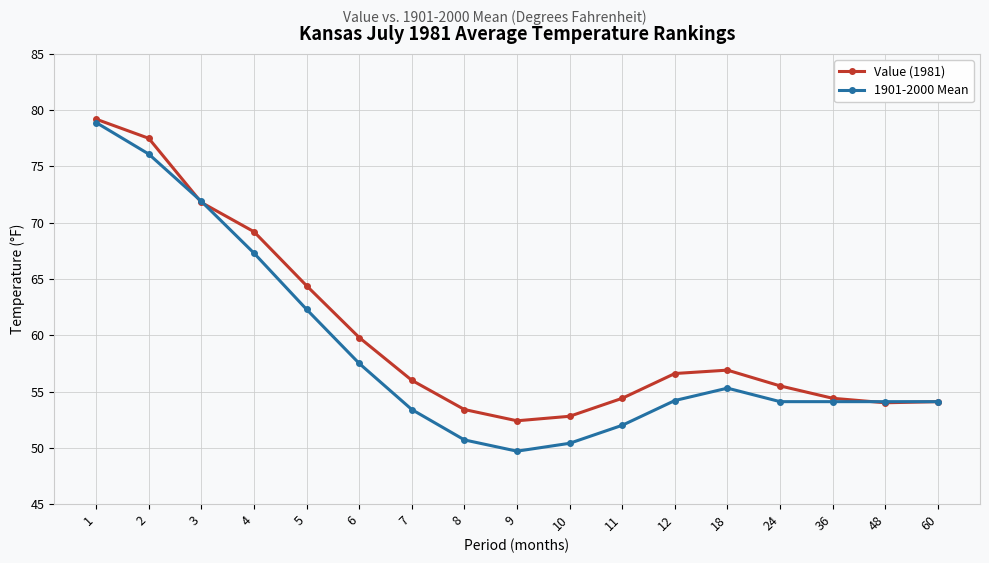

At which category does 1901-2000 Mean reach its first local peak?

18